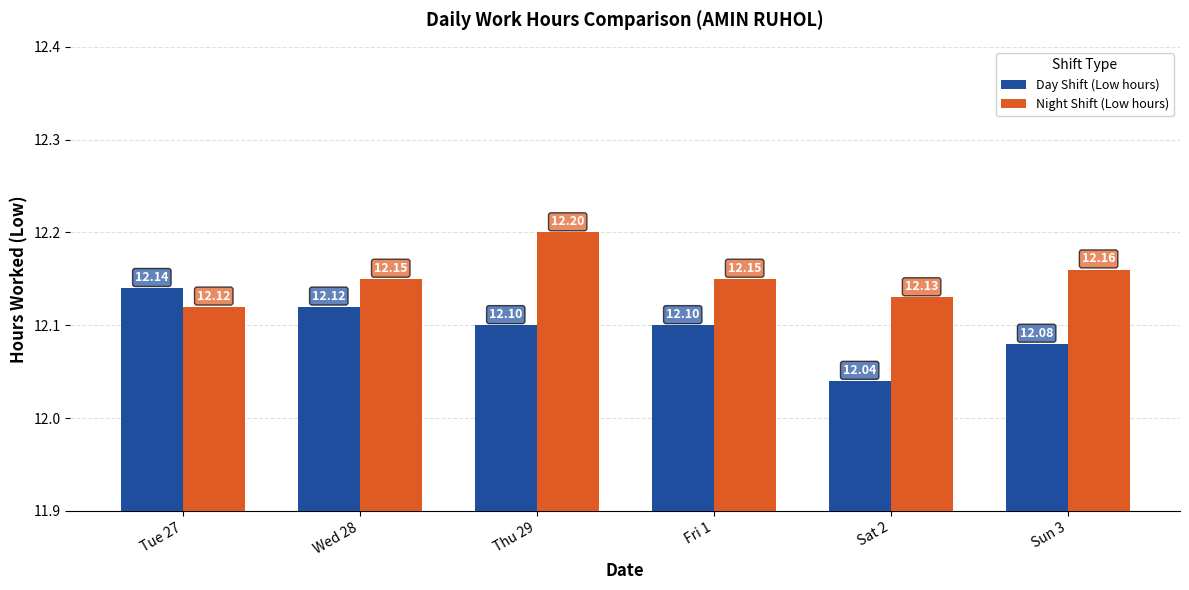

How many bars are there in total?

12